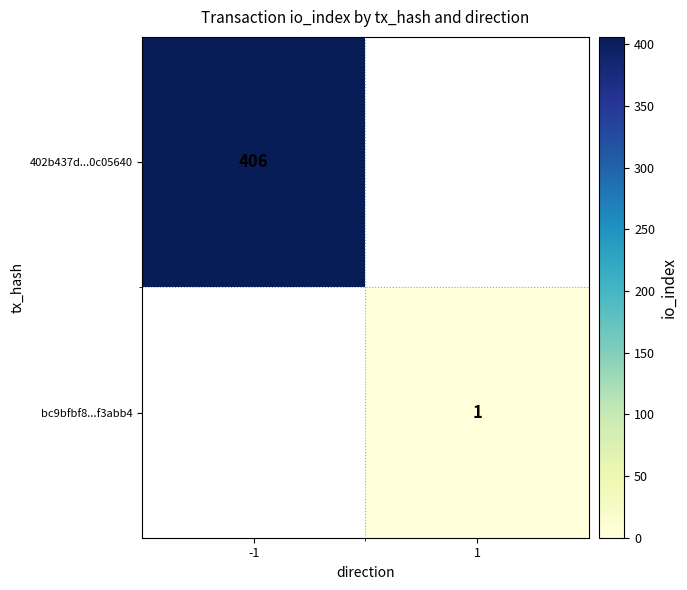

The bc9bfbf8...f3abb4 series shows 2 at 1. True or false?

False